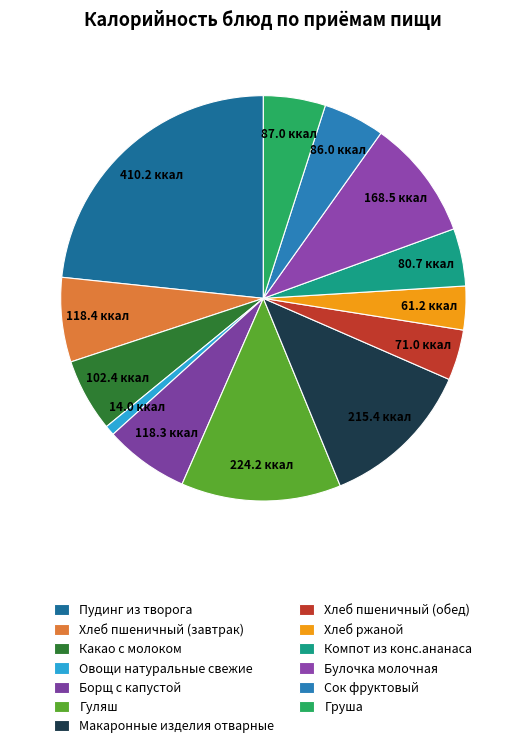

How many slices are in this pie chart?

13